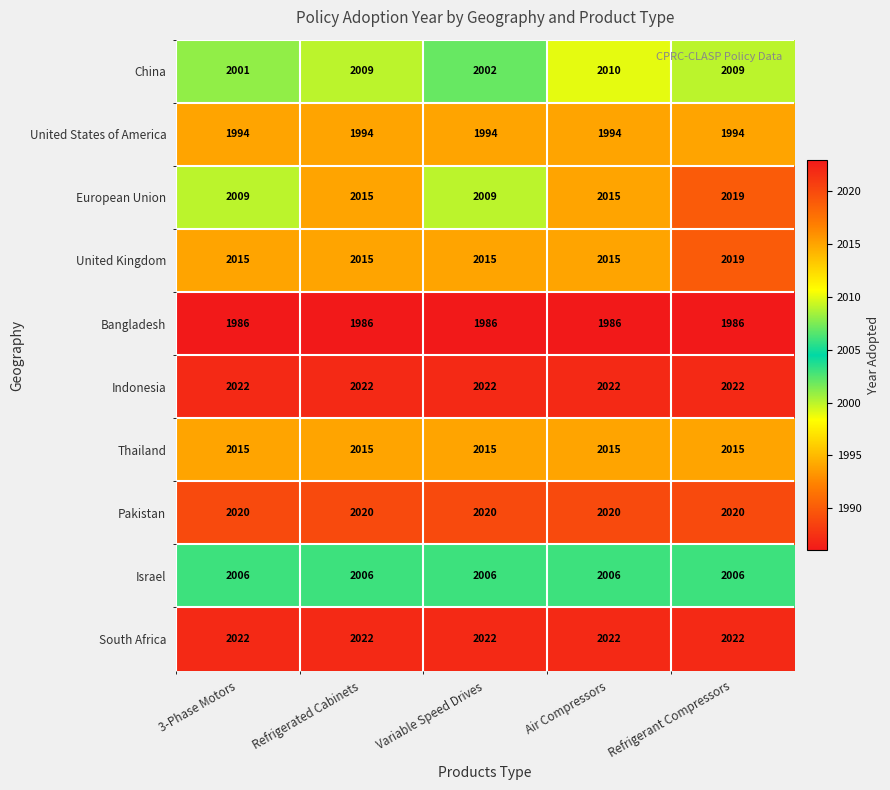

How many European Union values are between 2009 and 2015?

4